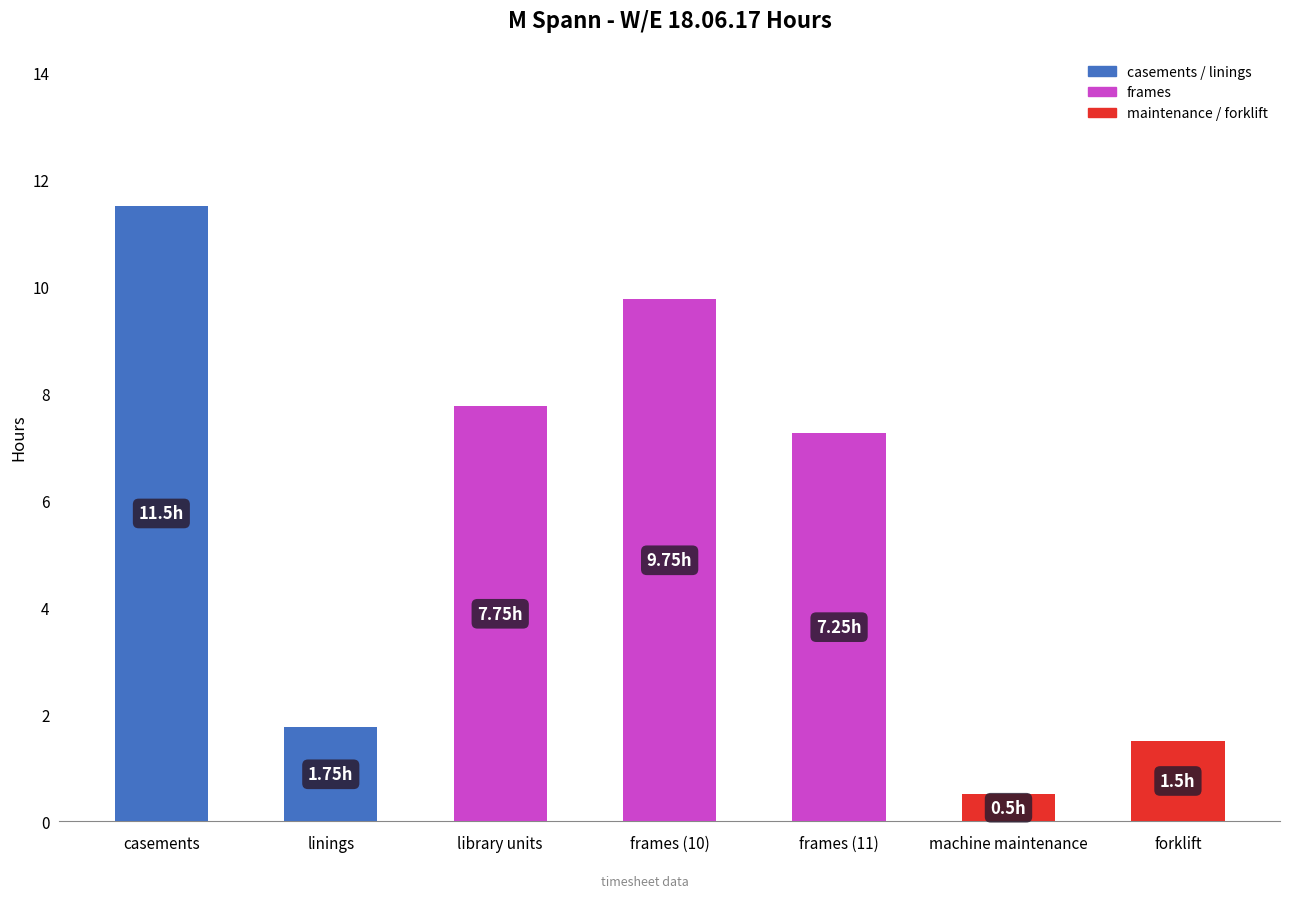

Where does the Basic series first go above 7?

casements